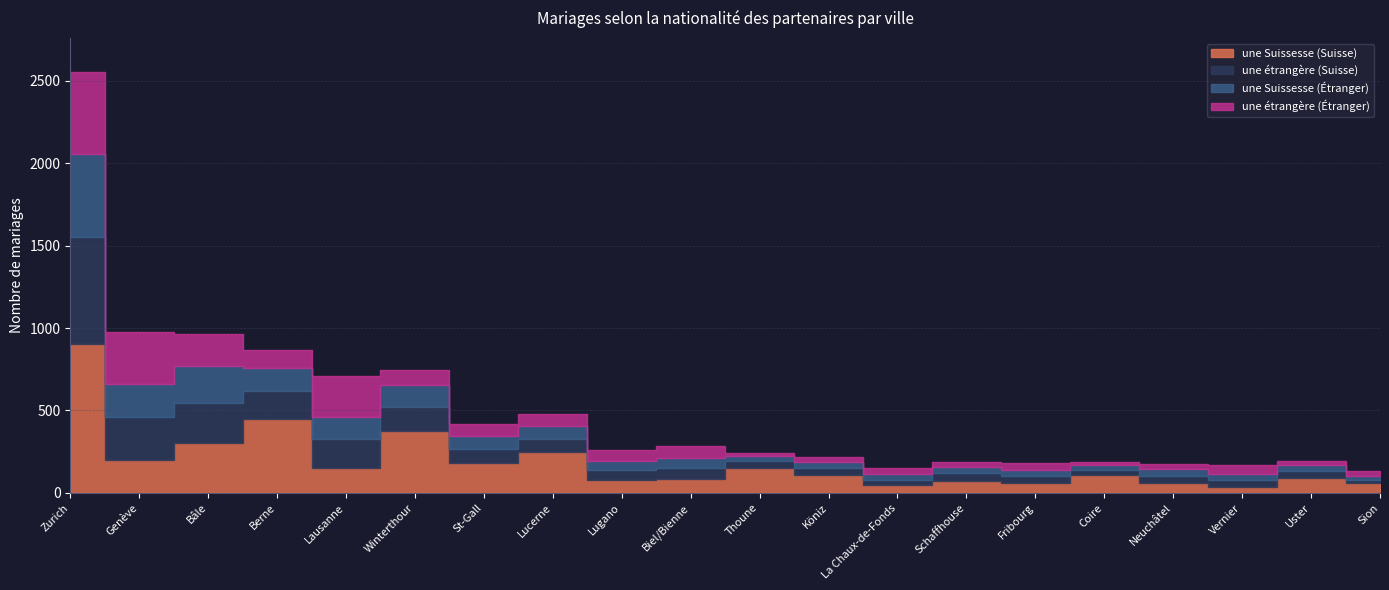

What is the difference between the maximum and minimum values in the une étrangère (Étranger) series?

487